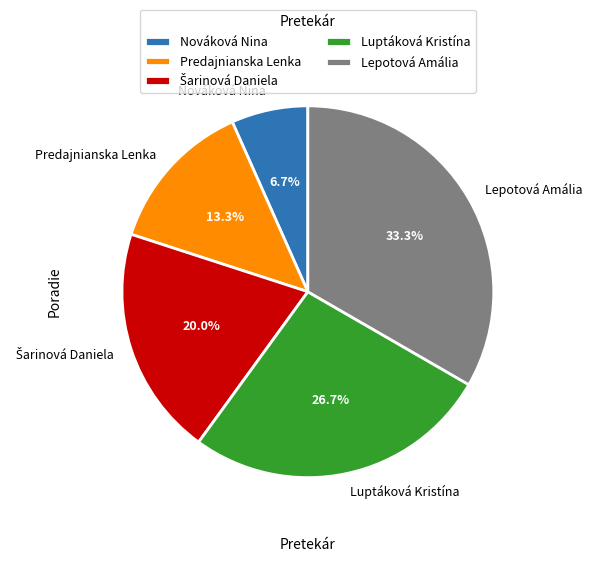

To the nearest percent, what is the difference between the largest and smallest slice percentages?

27%